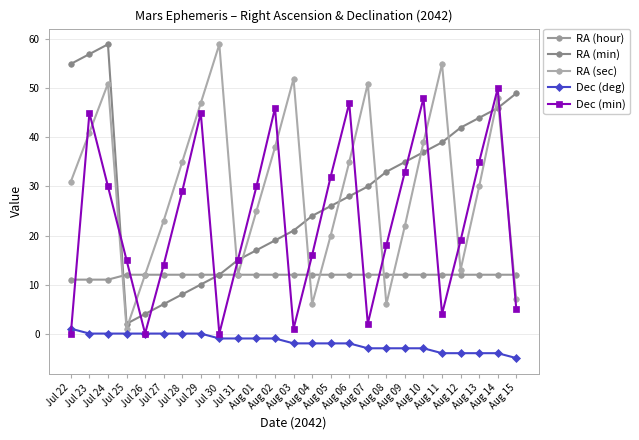

Where is the first local minimum for Dec (min)?

Jul 26